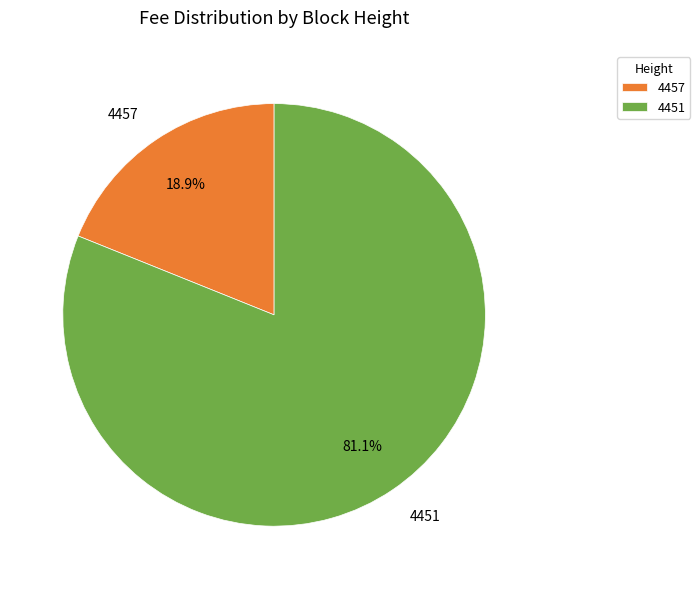

To the nearest percent, what is the difference between the largest and smallest slice percentages?

62%